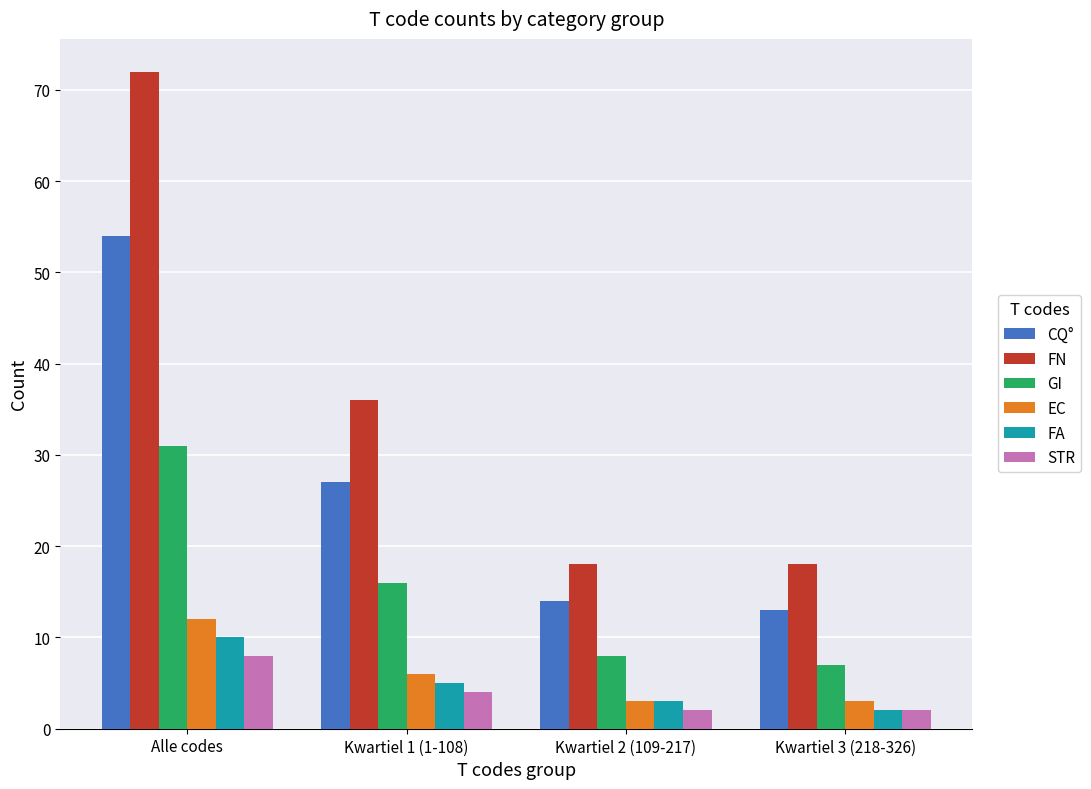

Which series has the widest spread of values?

FN